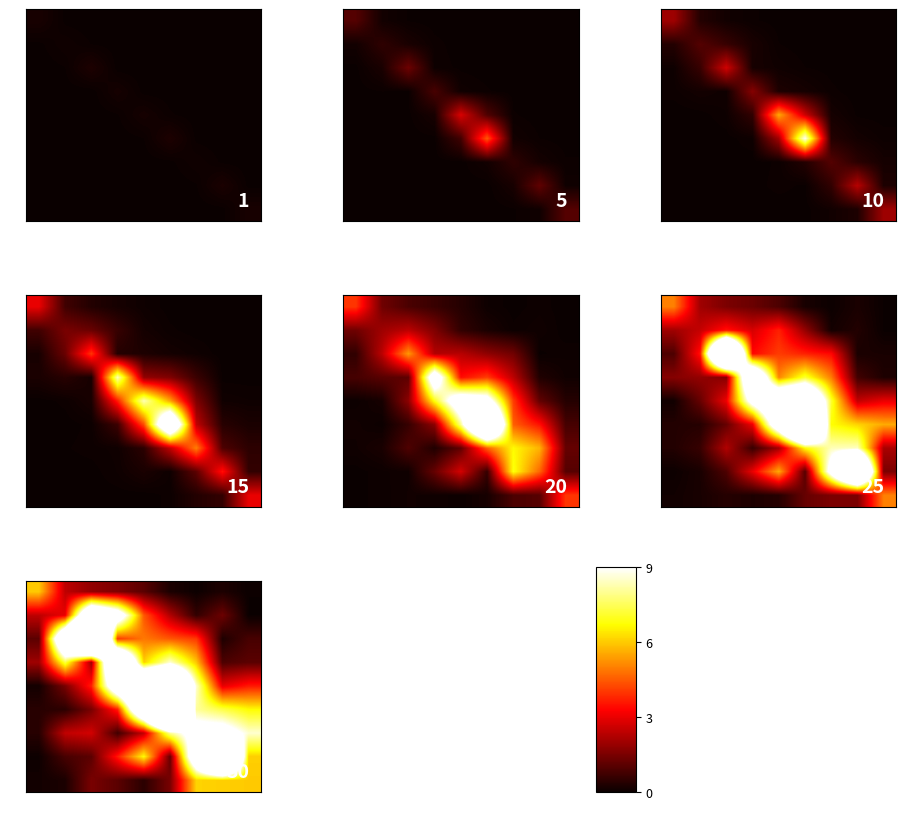

What is the highest value of the 3 series?

16.7